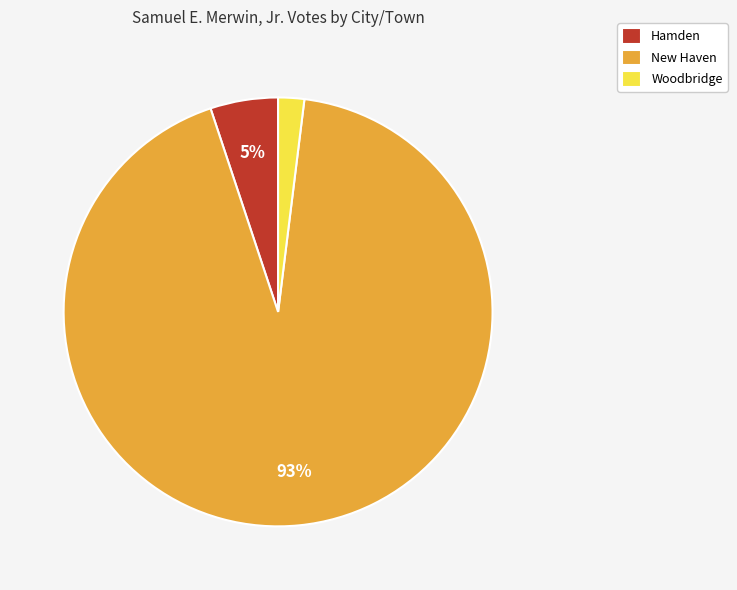

What percentage is the Woodbridge slice, to the nearest percent?

2%